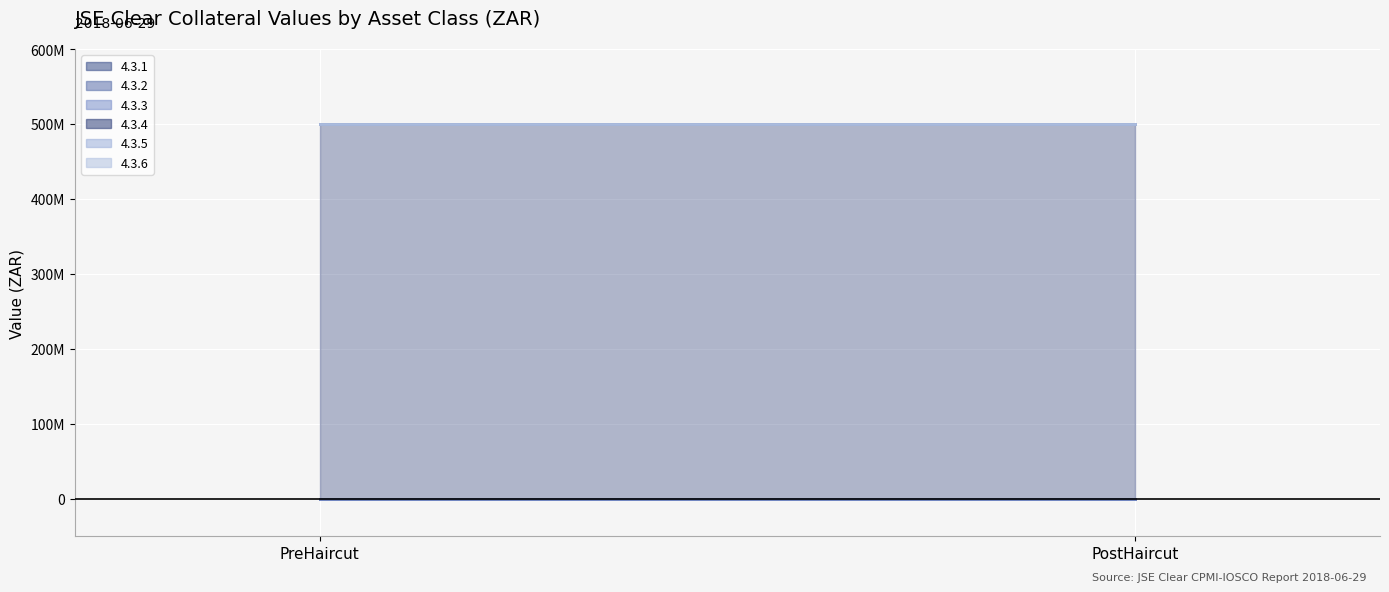

What is the value of the 4.3.4 point at the 1st from the left?

500000000